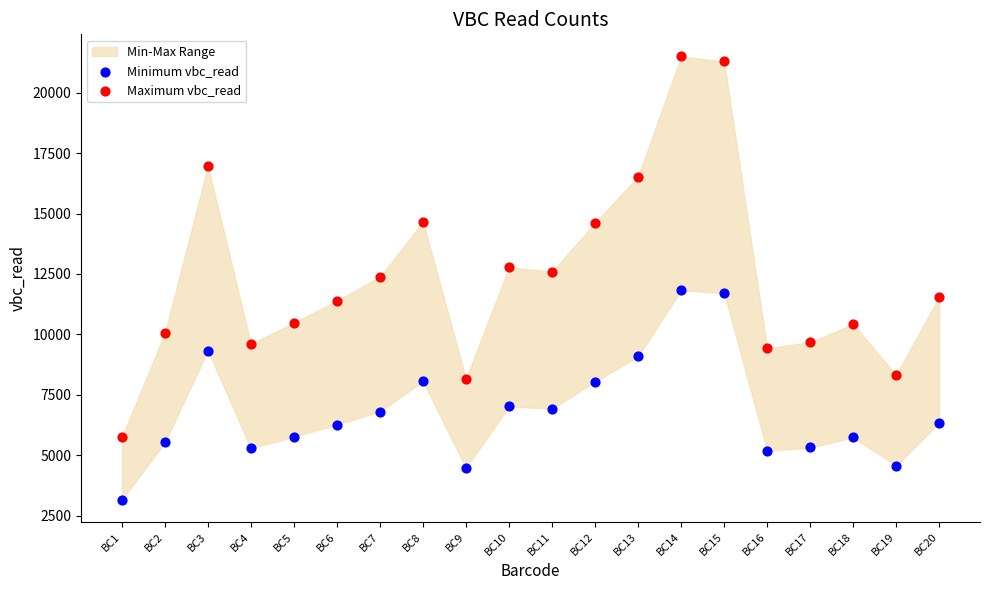

Which series reaches the minimum Y coordinate?

Minimum vbc_read